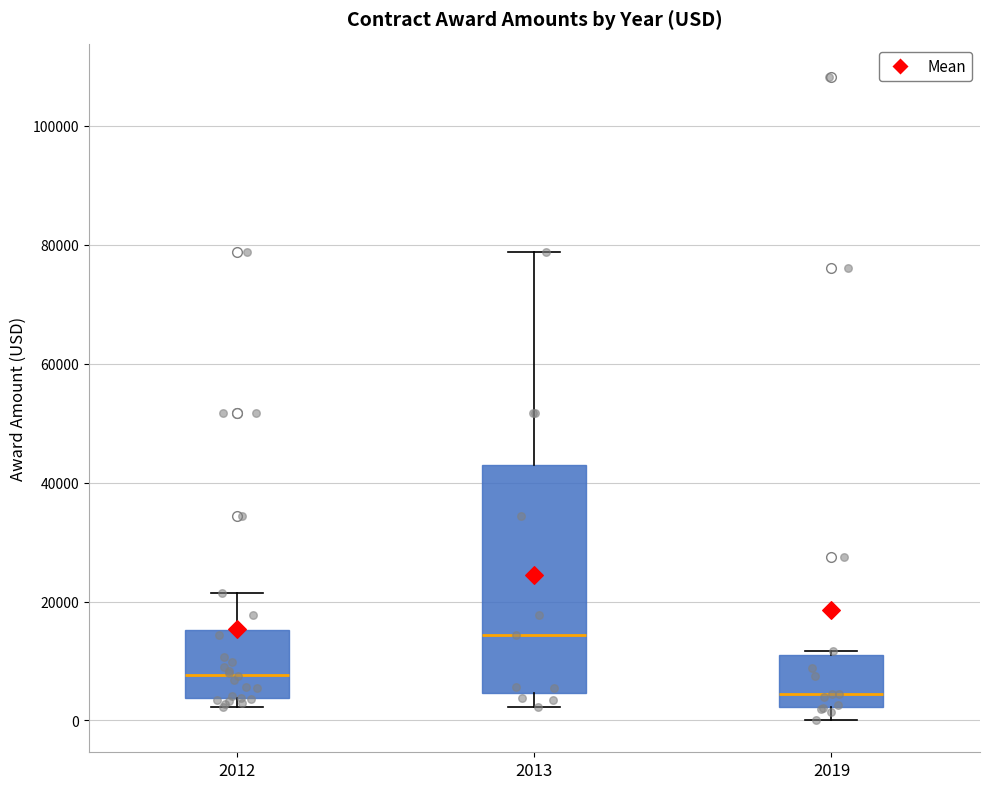

Reading left to right, read every box against the y-axis: the position of its median line, the range the box covers, and the ends of its whiskers. The values are not printed on the chart, so give them approximately, as read against the axis.

2012: median 8000, box 4000 to 16000, whiskers 2000 to 22000
2013: median 14000, box 4000 to 44000, whiskers 2000 to 78000
2019: median 4000, box 2000 to 10000, whiskers 0 to 12000